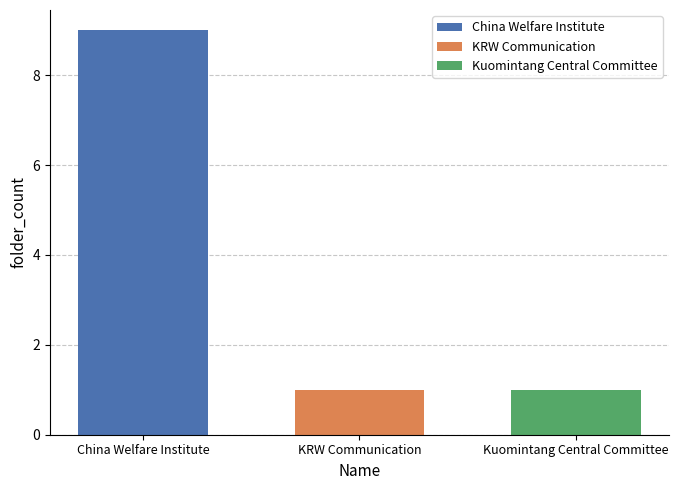

What is the difference between the highest and lowest values at KRW Communication?

8